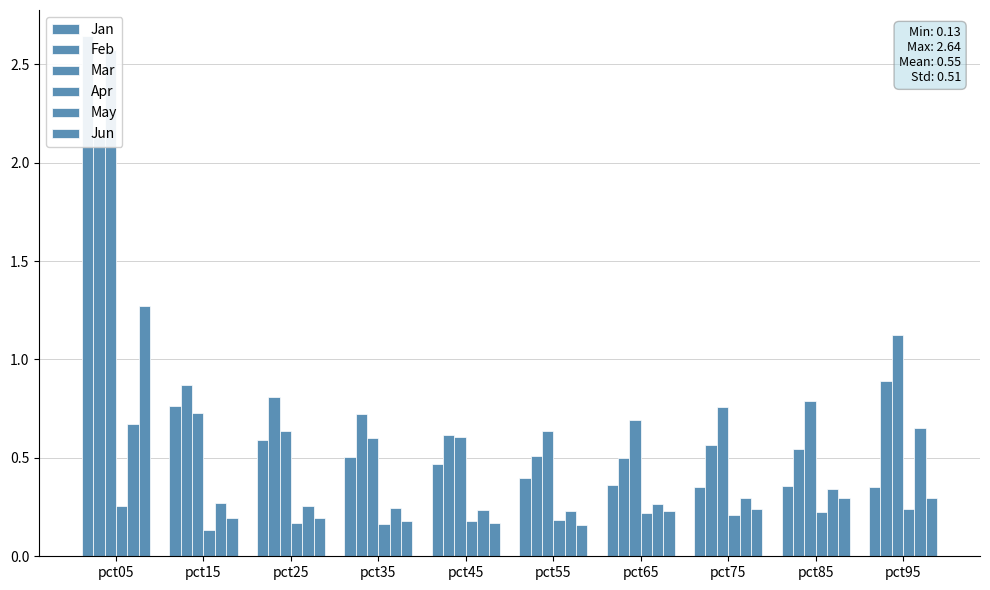

Reading left to right, list all the values displayed in this chart.

Jan: pct05=2.6	pct15=0.8	pct25=0.6	pct35=0.5	pct45=0.5	pct55=0.4	pct65=0.4	pct75=0.3	pct85=0.4	pct95=0.4
Feb: pct05=2.1	pct15=0.9	pct25=0.8	pct35=0.7	pct45=0.6	pct55=0.5	pct65=0.5	pct75=0.6	pct85=0.5	pct95=0.9
Mar: pct05=2.6	pct15=0.7	pct25=0.6	pct35=0.6	pct45=0.6	pct55=0.6	pct65=0.7	pct75=0.8	pct85=0.8	pct95=1.1
Apr: pct05=0.3	pct15=0.1	pct25=0.2	pct35=0.2	pct45=0.2	pct55=0.2	pct65=0.2	pct75=0.2	pct85=0.2	pct95=0.2
May: pct05=0.7	pct15=0.3	pct25=0.3	pct35=0.2	pct45=0.2	pct55=0.2	pct65=0.3	pct75=0.3	pct85=0.3	pct95=0.7
Jun: pct05=1.3	pct15=0.2	pct25=0.2	pct35=0.2	pct45=0.2	pct55=0.2	pct65=0.2	pct75=0.2	pct85=0.3	pct95=0.3